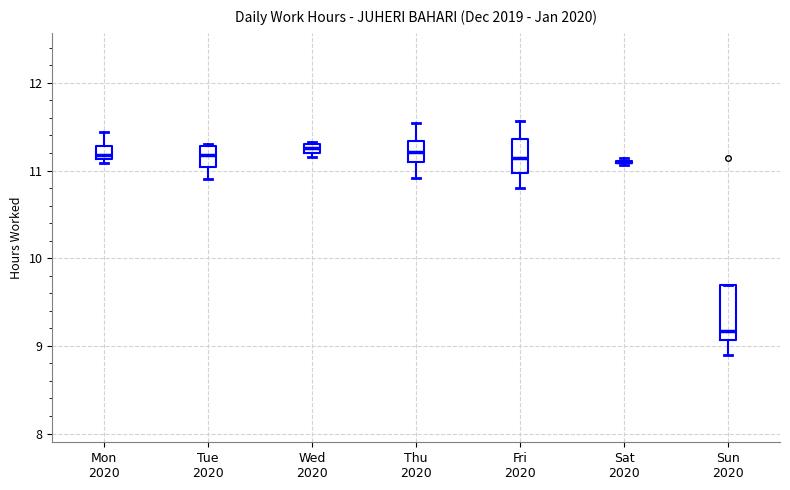

Which box is the tallest, from its lower edge to its upper edge?

Sun 2020